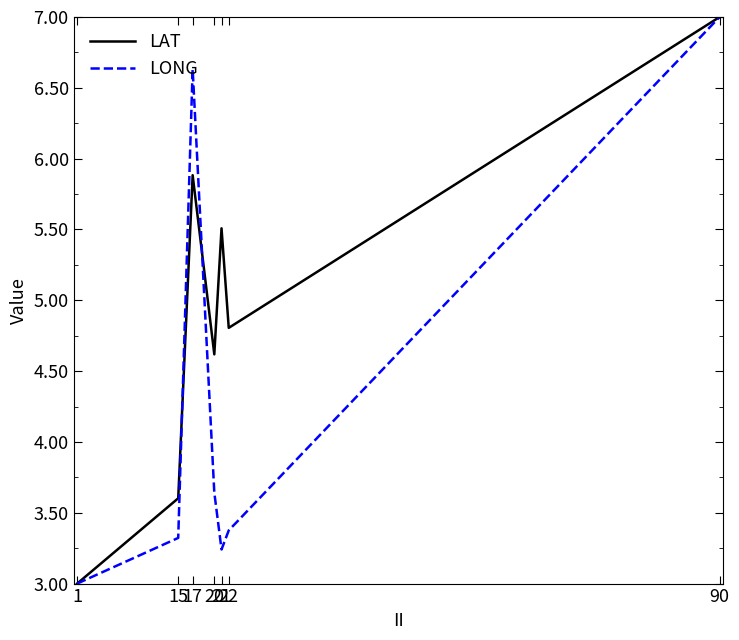

Is the value of LONG at 21 greater than the value of LAT at 22?

No